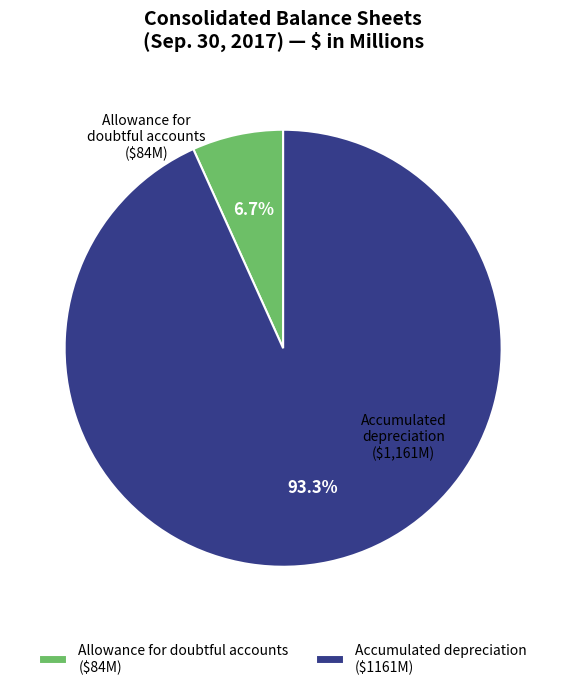

The Accumulated depreciation slice represents 93% of the pie. True or false?

True